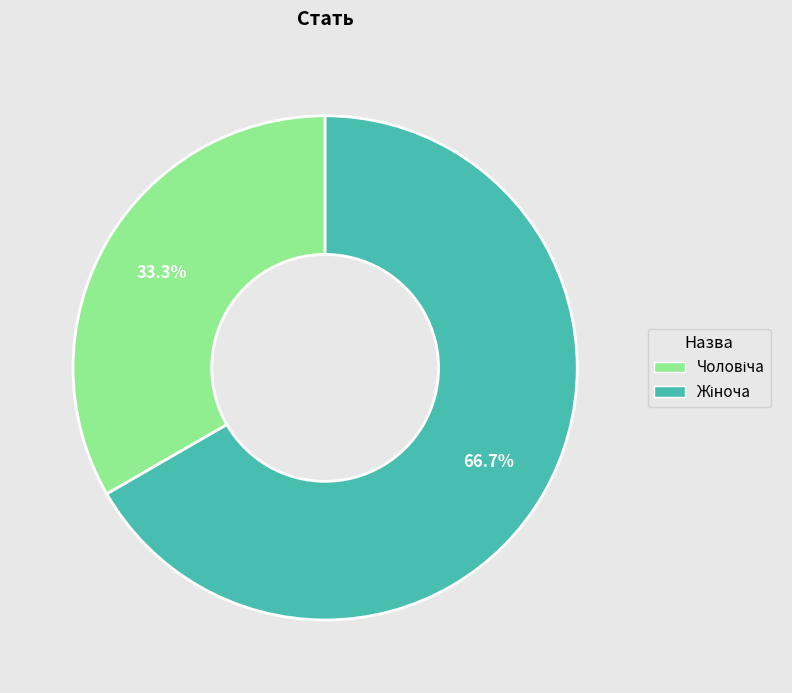

Is there a majority slice in this chart?

Yes